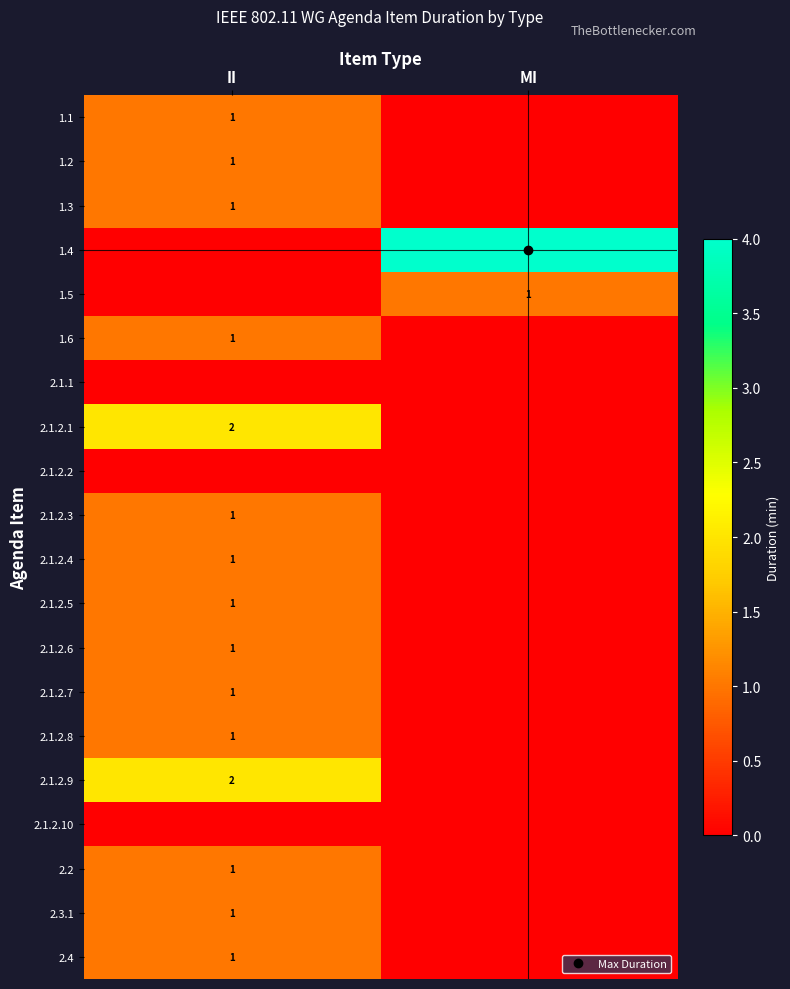

At which label does 2.4 reach its minimum?

MI